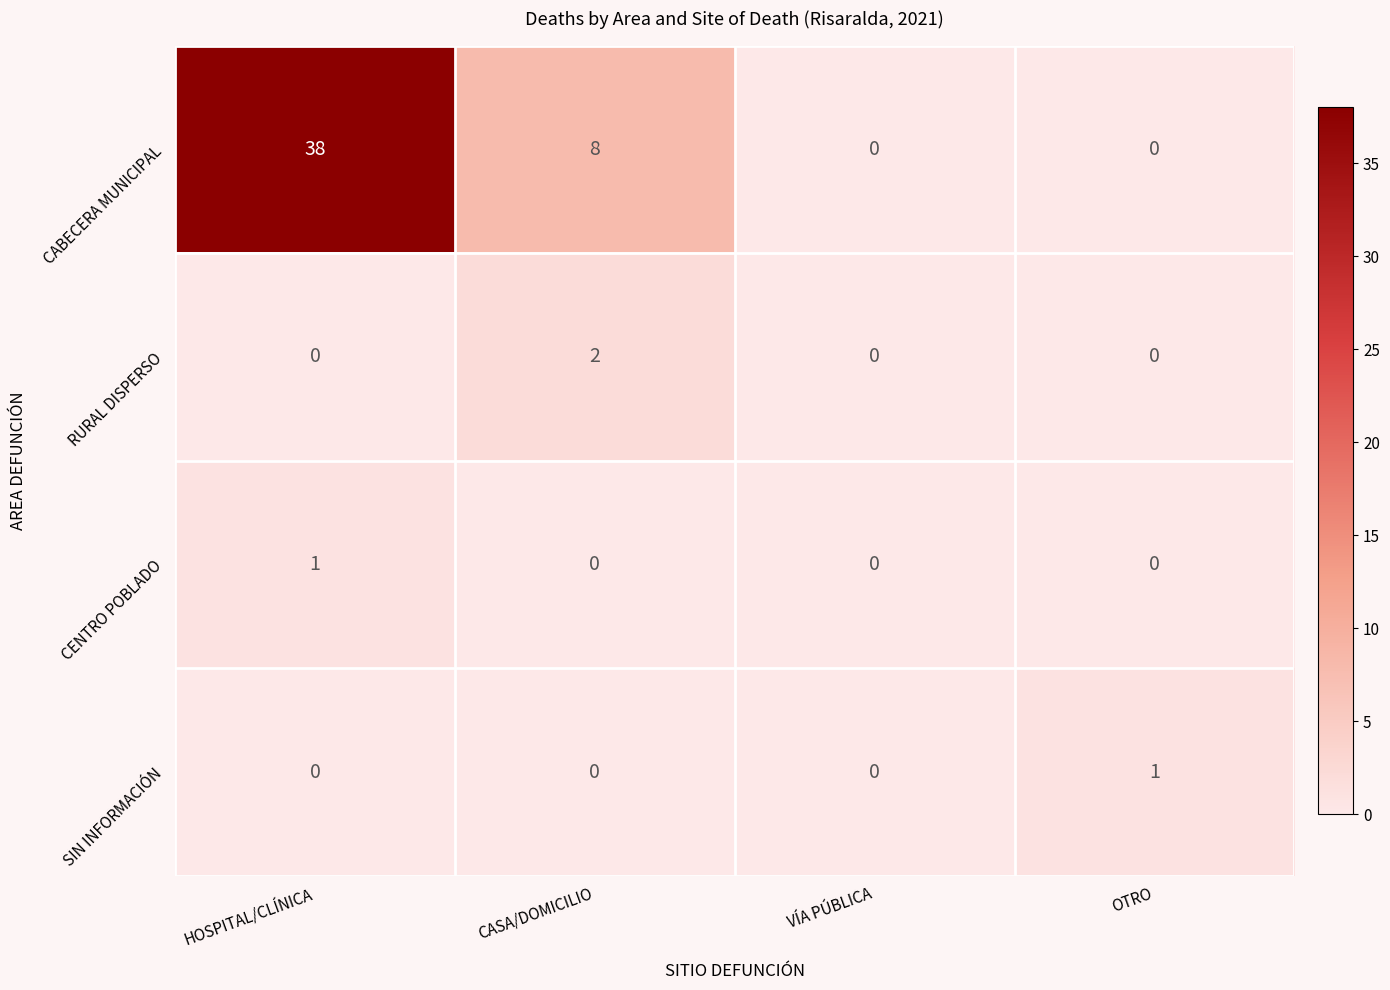

True or false: RURAL DISPERSO has a value of -1 at OTRO.

False